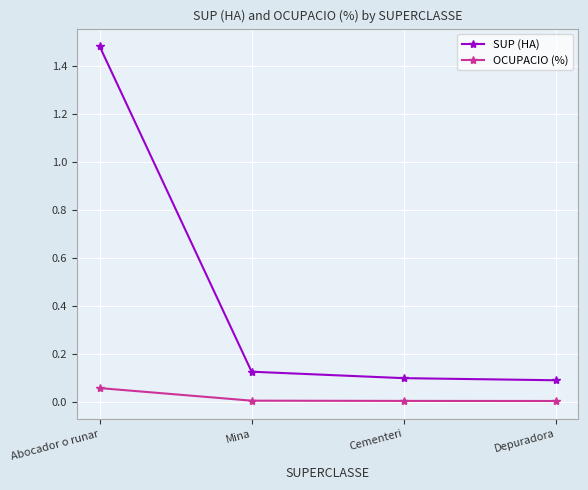

True or false: OCUPACIO (%) and SUP (HA) cross at least once.

False